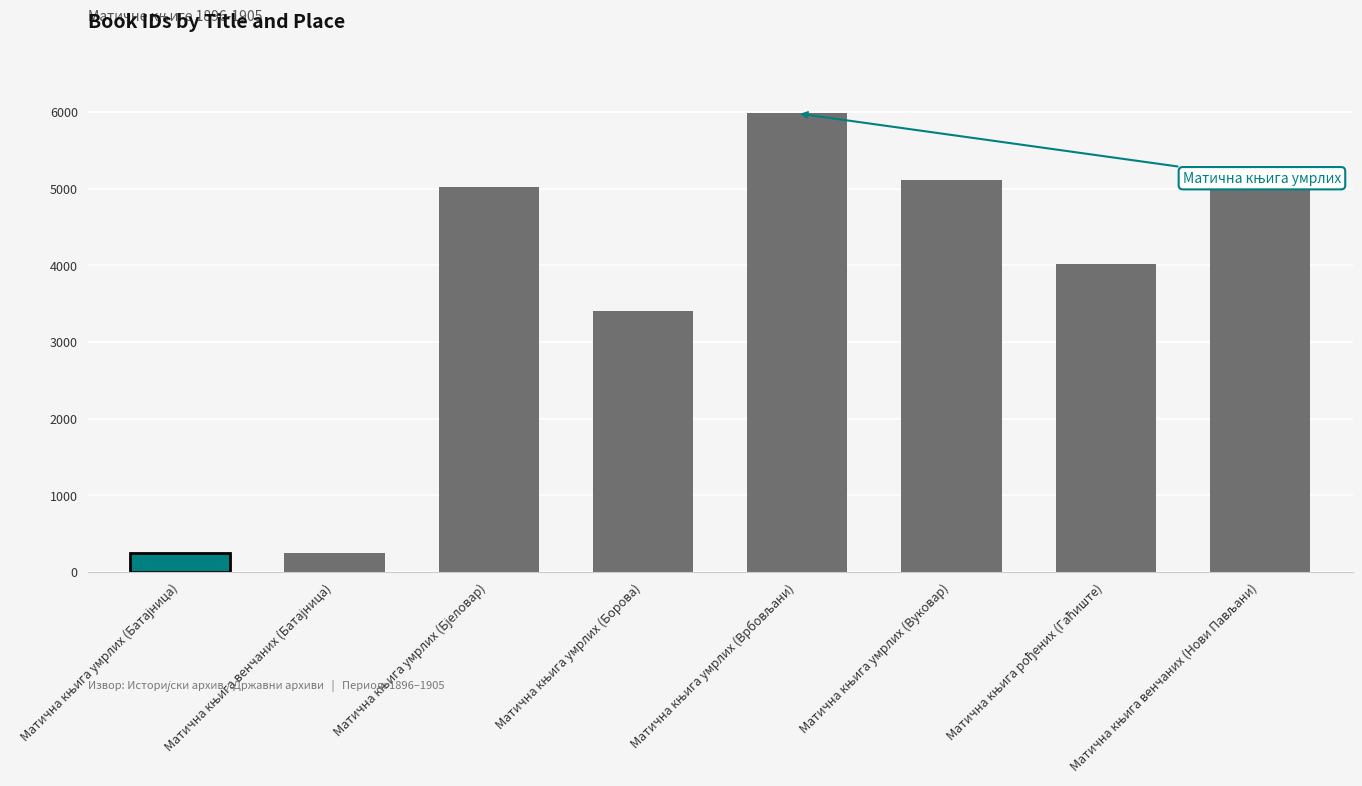

What is the minimum value shown in the chart?

247